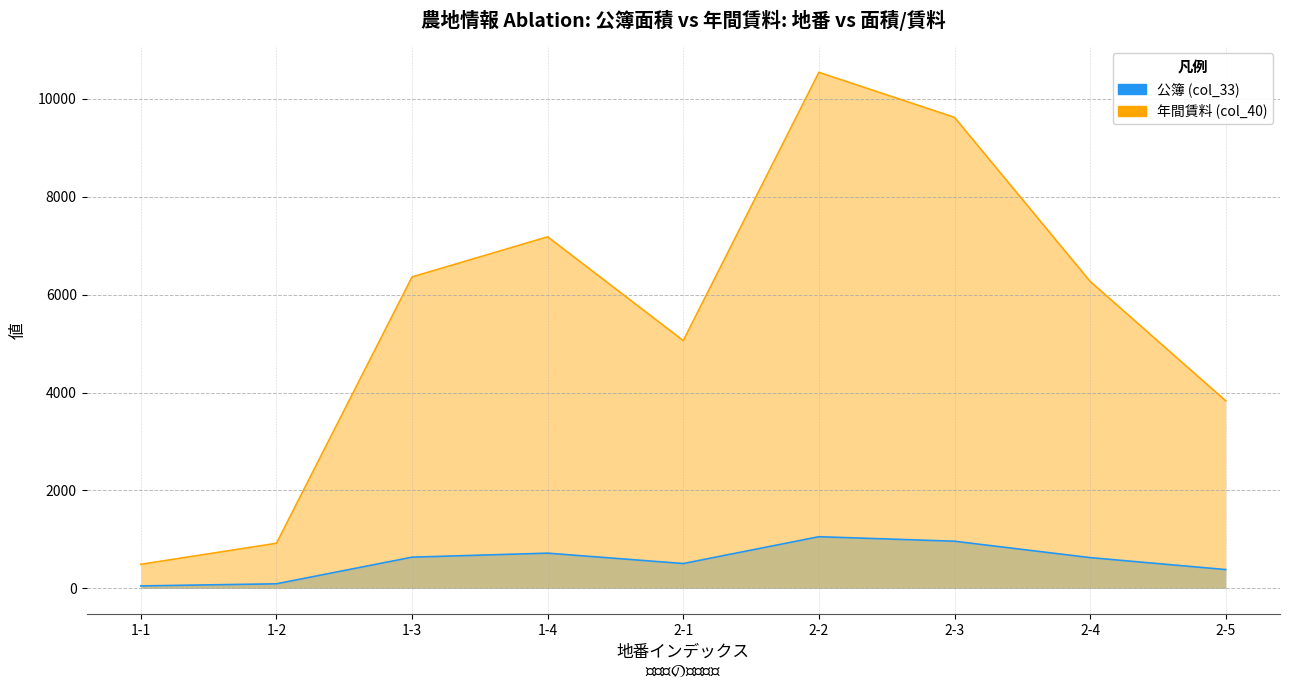

What is the value of the 年間賃料 (col_40) point at the 6th from the left?

10540